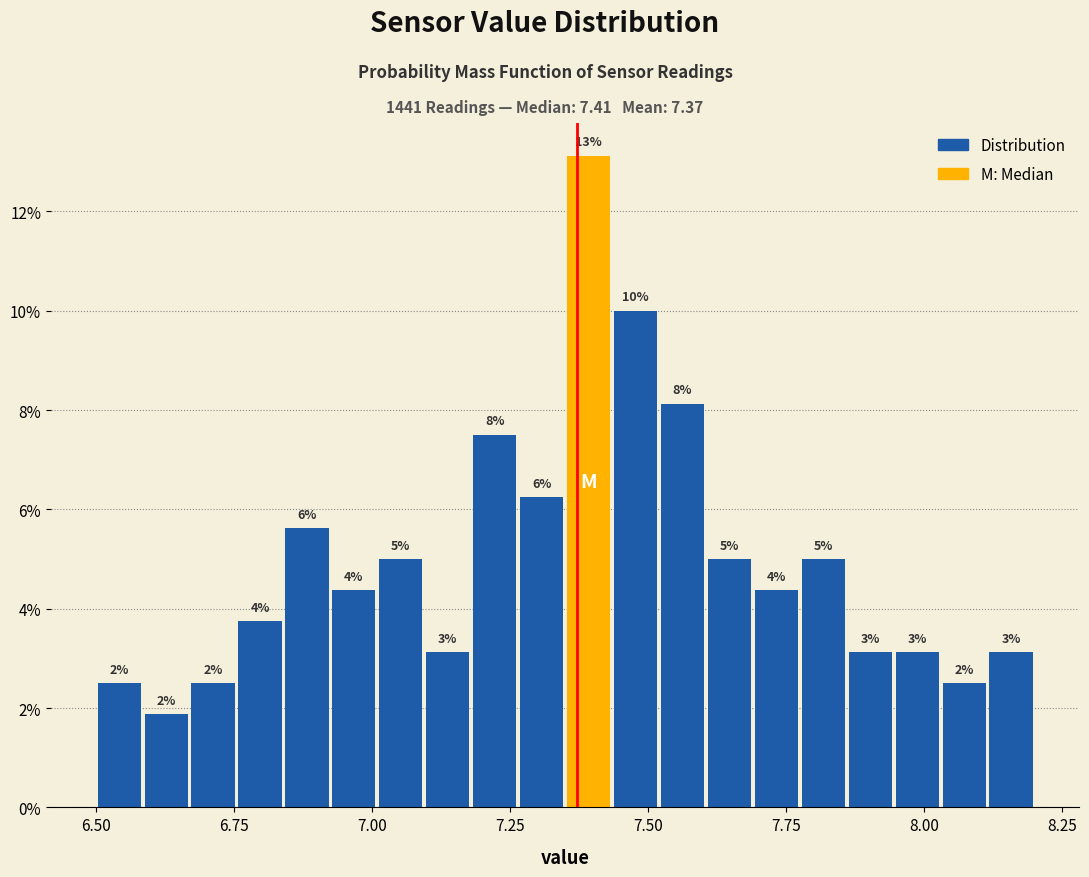

Read against the x-axis, roughly where is the centre of the tallest bar?

7.40